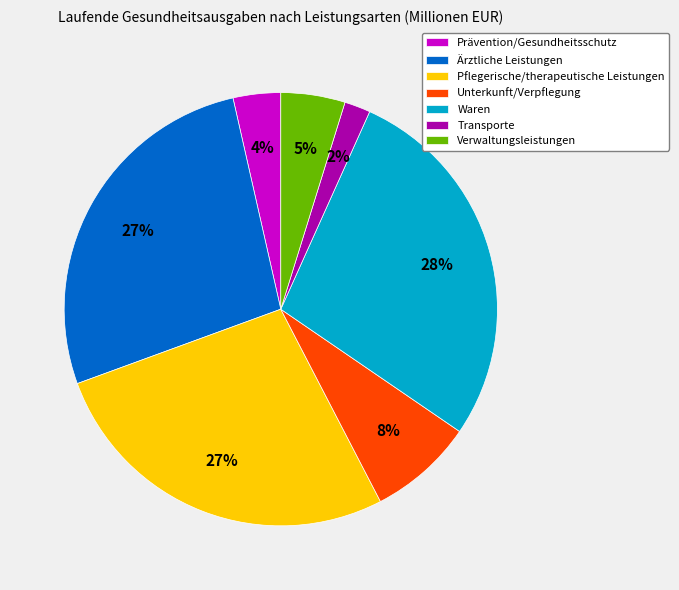

Which category has the smallest portion of the pie?

Transporte